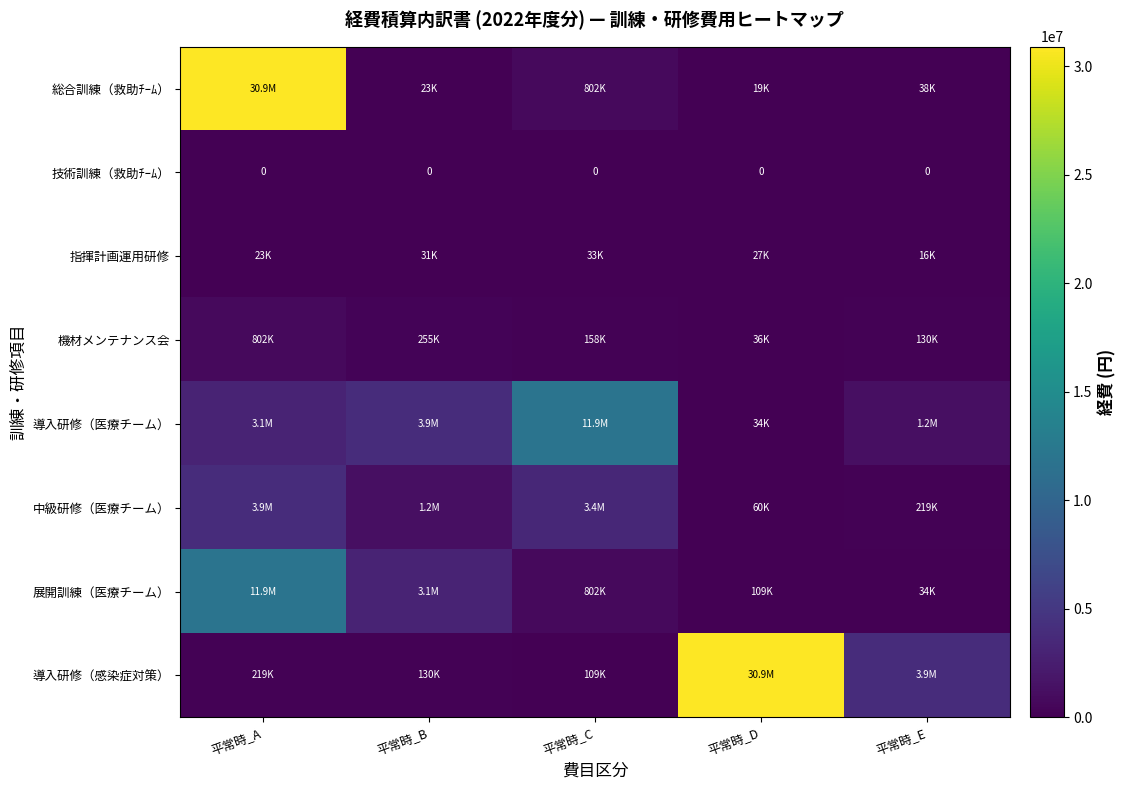

The value of 指揮計画運用研修 at 平常時_D is 47546.4. True or false?

False